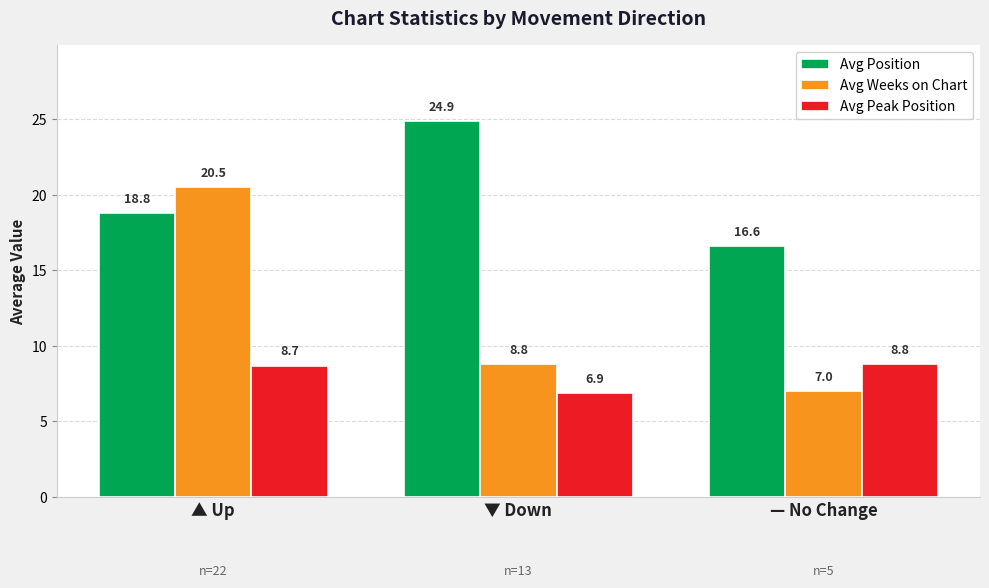

How many groups of bars are there?

3